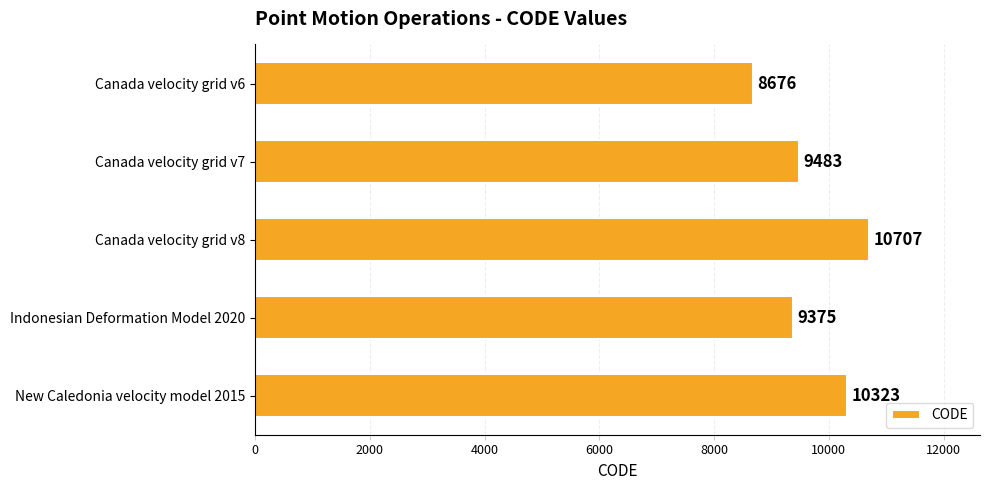

At which label is the value closest to 9691?

Canada velocity grid v7